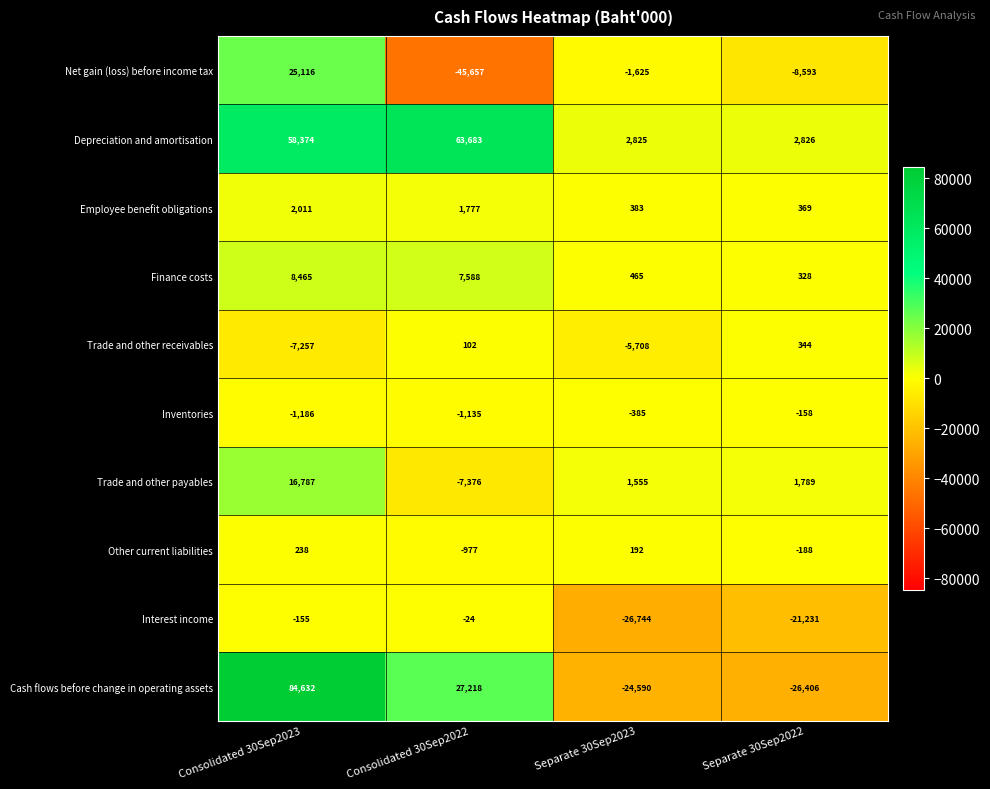

What is the greatest value displayed?

84632